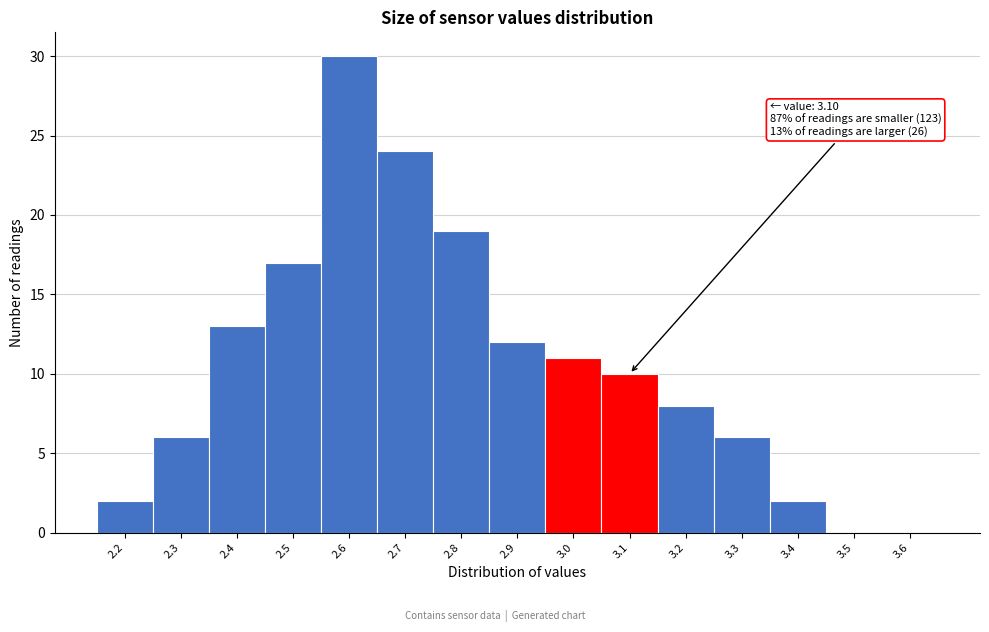

Reading right to left, what are all the values shown in this chart?

3.6=0	3.5=0	3.4=2	3.3=6	3.2=8	3.1=10	3.0=11	2.9=12	2.8=19	2.7=24	2.6=30	2.5=17	2.4=13	2.3=6	2.2=2